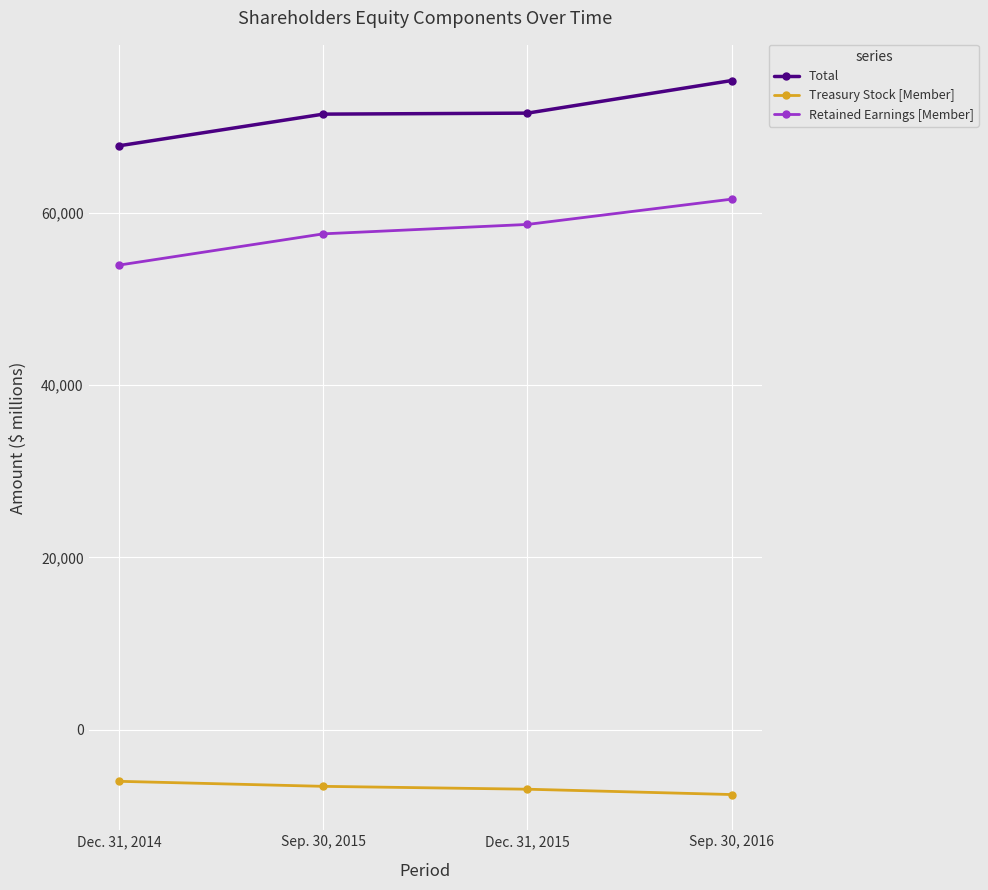

What position from the right is Dec. 31, 2014?

4